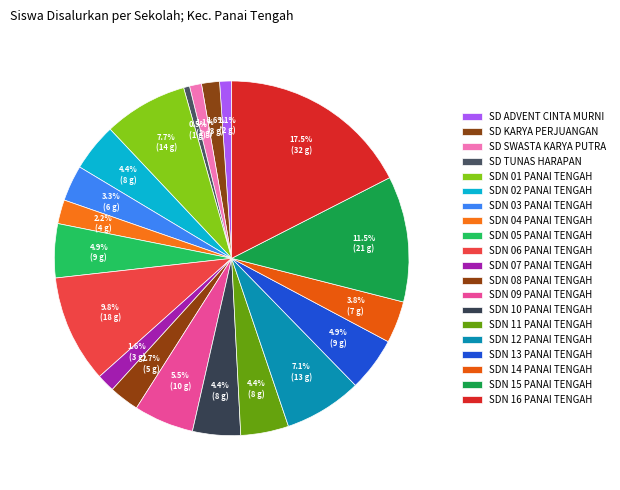

Count the number of slices in the pie.

20